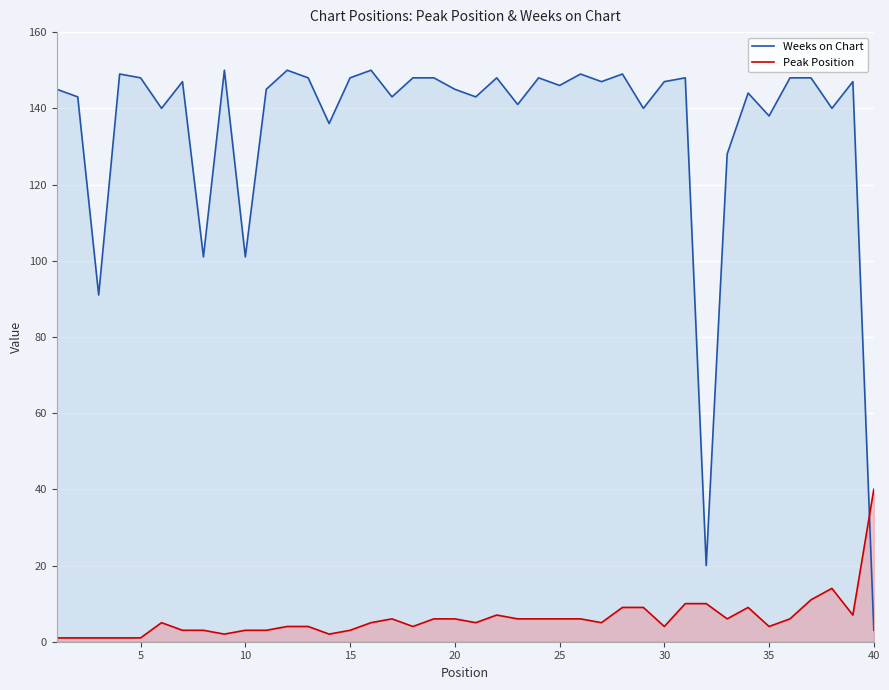

True or false: Peak Position has more than 1 interior local peaks.

True